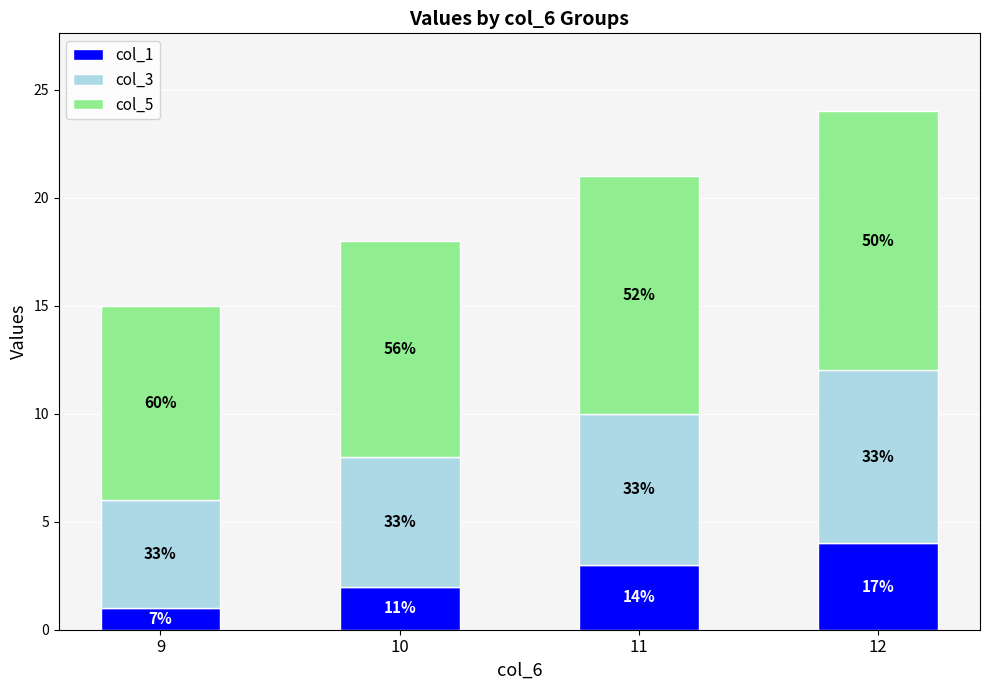

What is the value of the col_1 bar at the 2nd from the left?

2